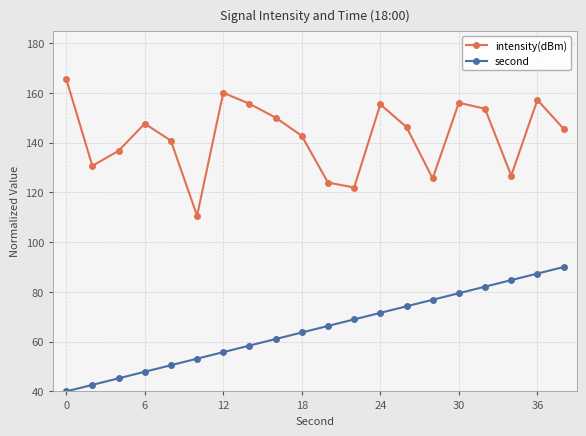

Count the number of categories in the chart.

20